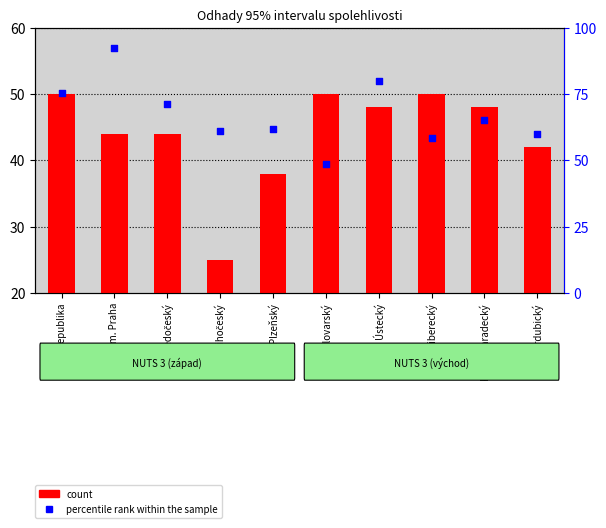

At how many categories does at least one series exceed 27?

10